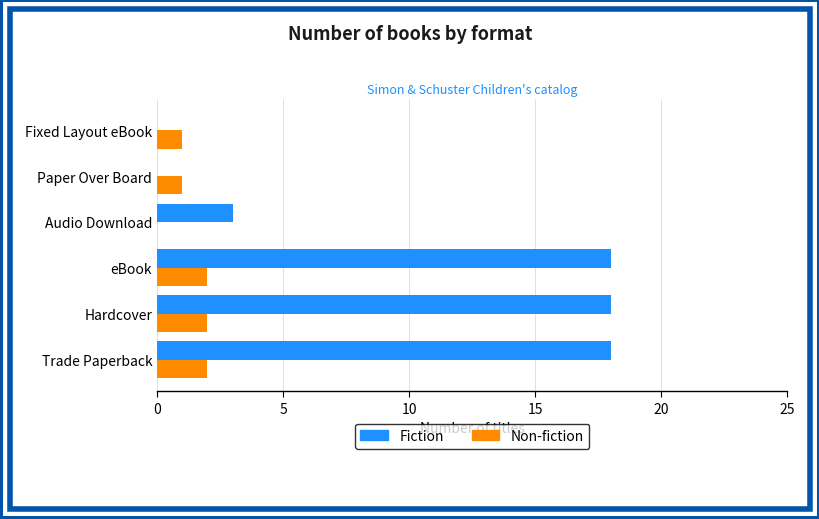

Which series changed the most between eBook and Audio Download?

Fiction